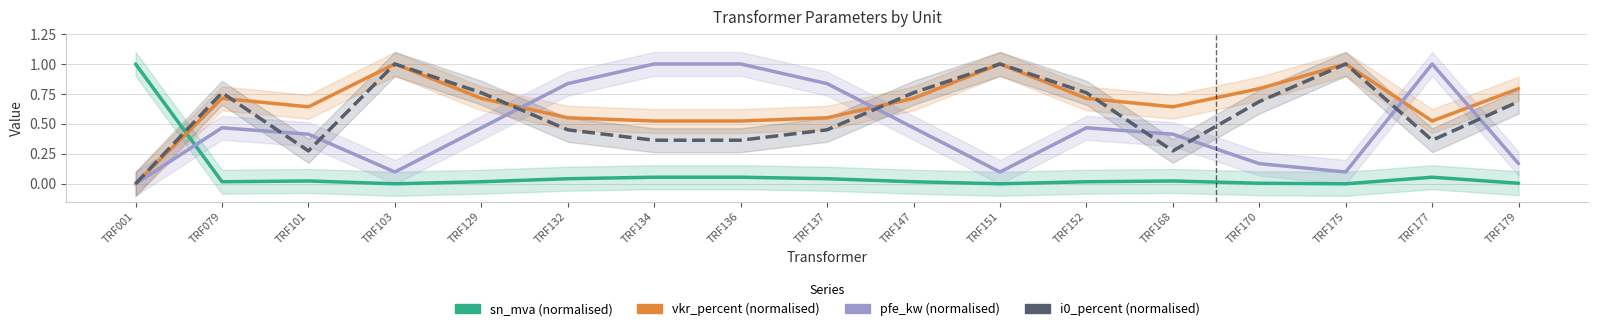

In i0_percent (normalised), how many points are lower than both neighbors (excluding endpoints)?

3